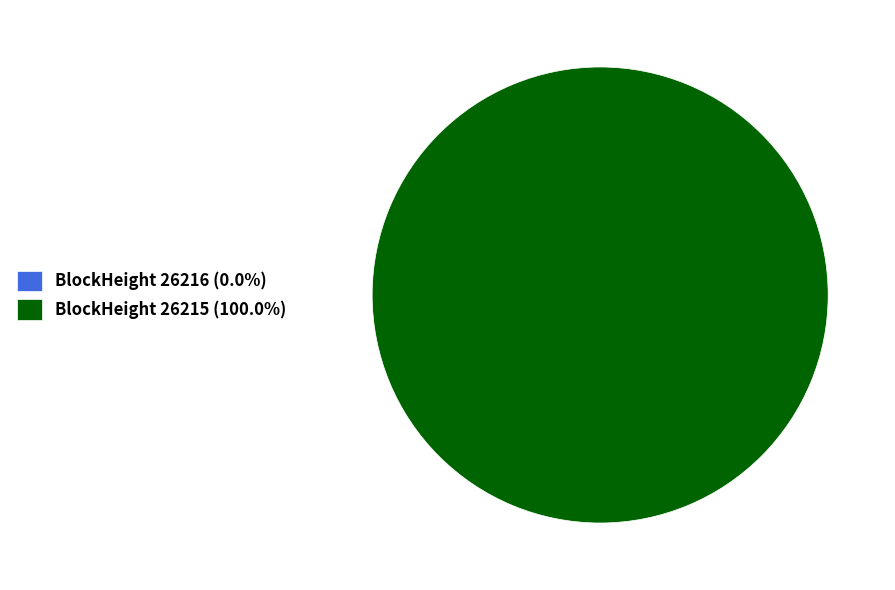

To the nearest percent, what is the average slice percentage?

50%